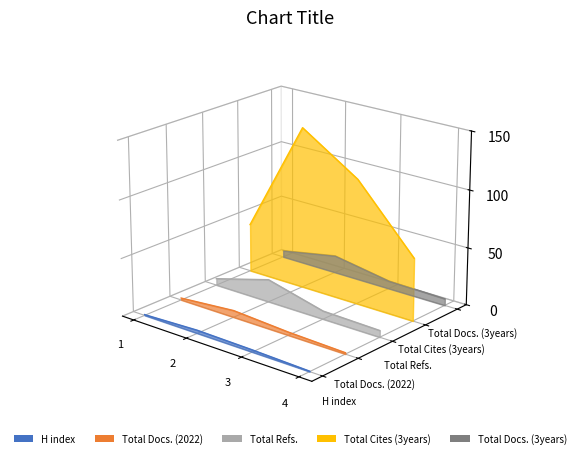

What are all the series names shown in the legend?

H index, Total Docs. (2022), Total Refs., Total Cites (3years), Total Docs. (3years)